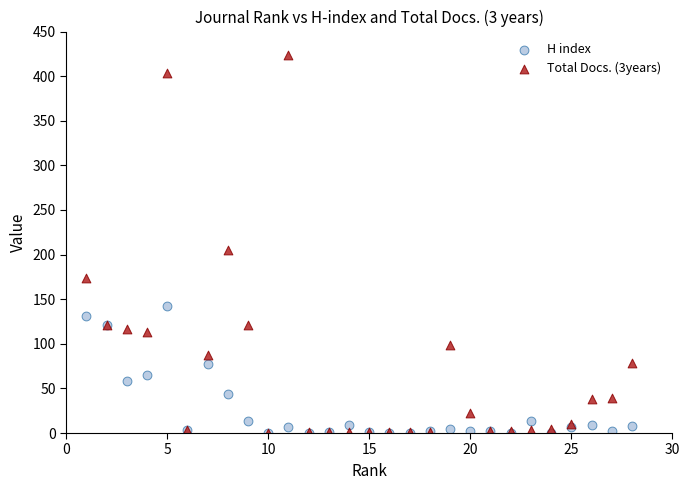

What are all the series names shown in the legend?

H index, Total Docs. (3years)